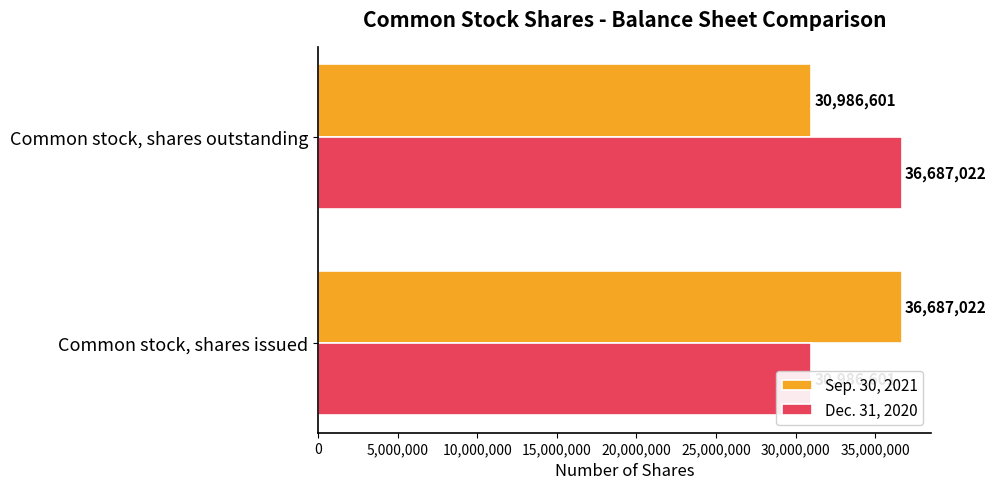

At how many categories does at least one series exceed 34250632?

2